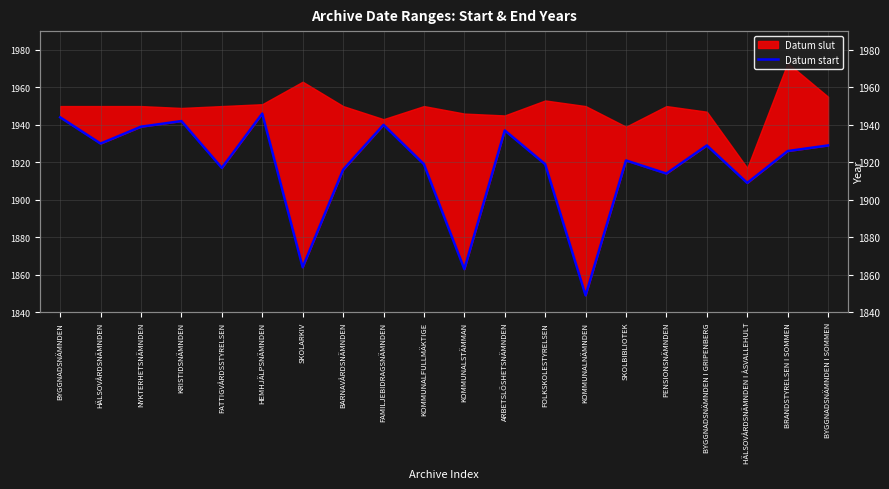

What is the difference between the maximum and second lowest values?

83